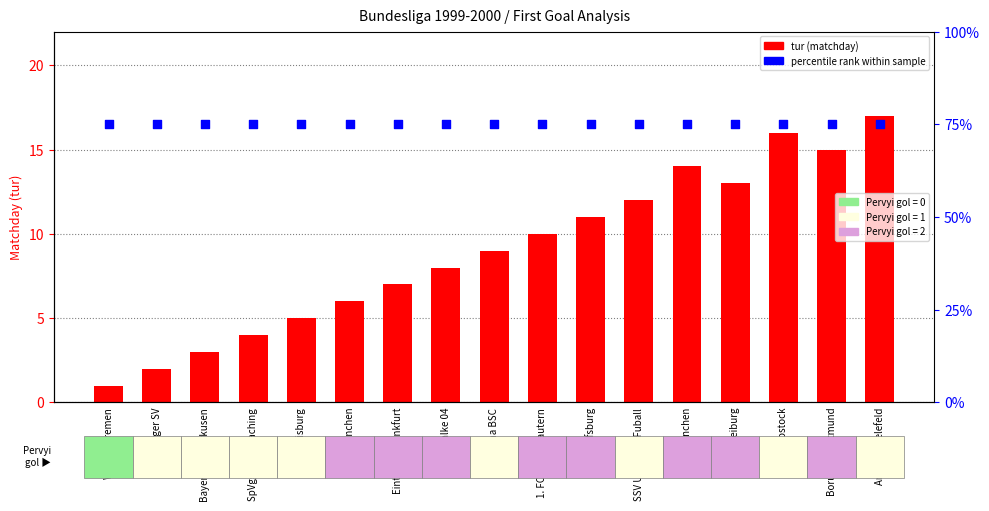

Which series has the widest spread of Y values?

tur (matchday)